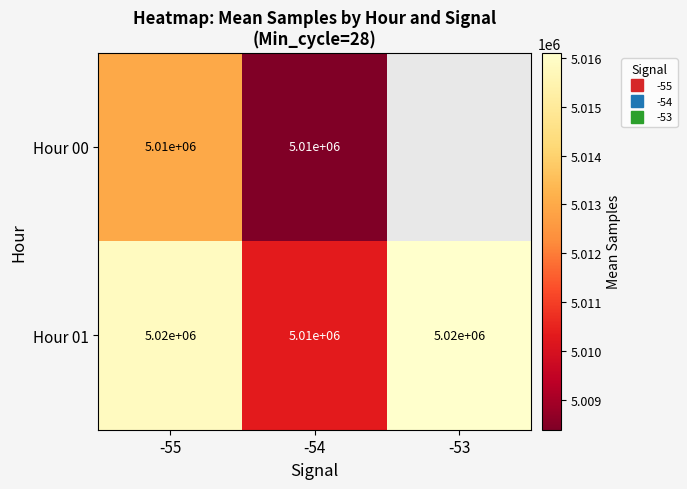

Where does the Hour 01 series first go above 5015845?

-55